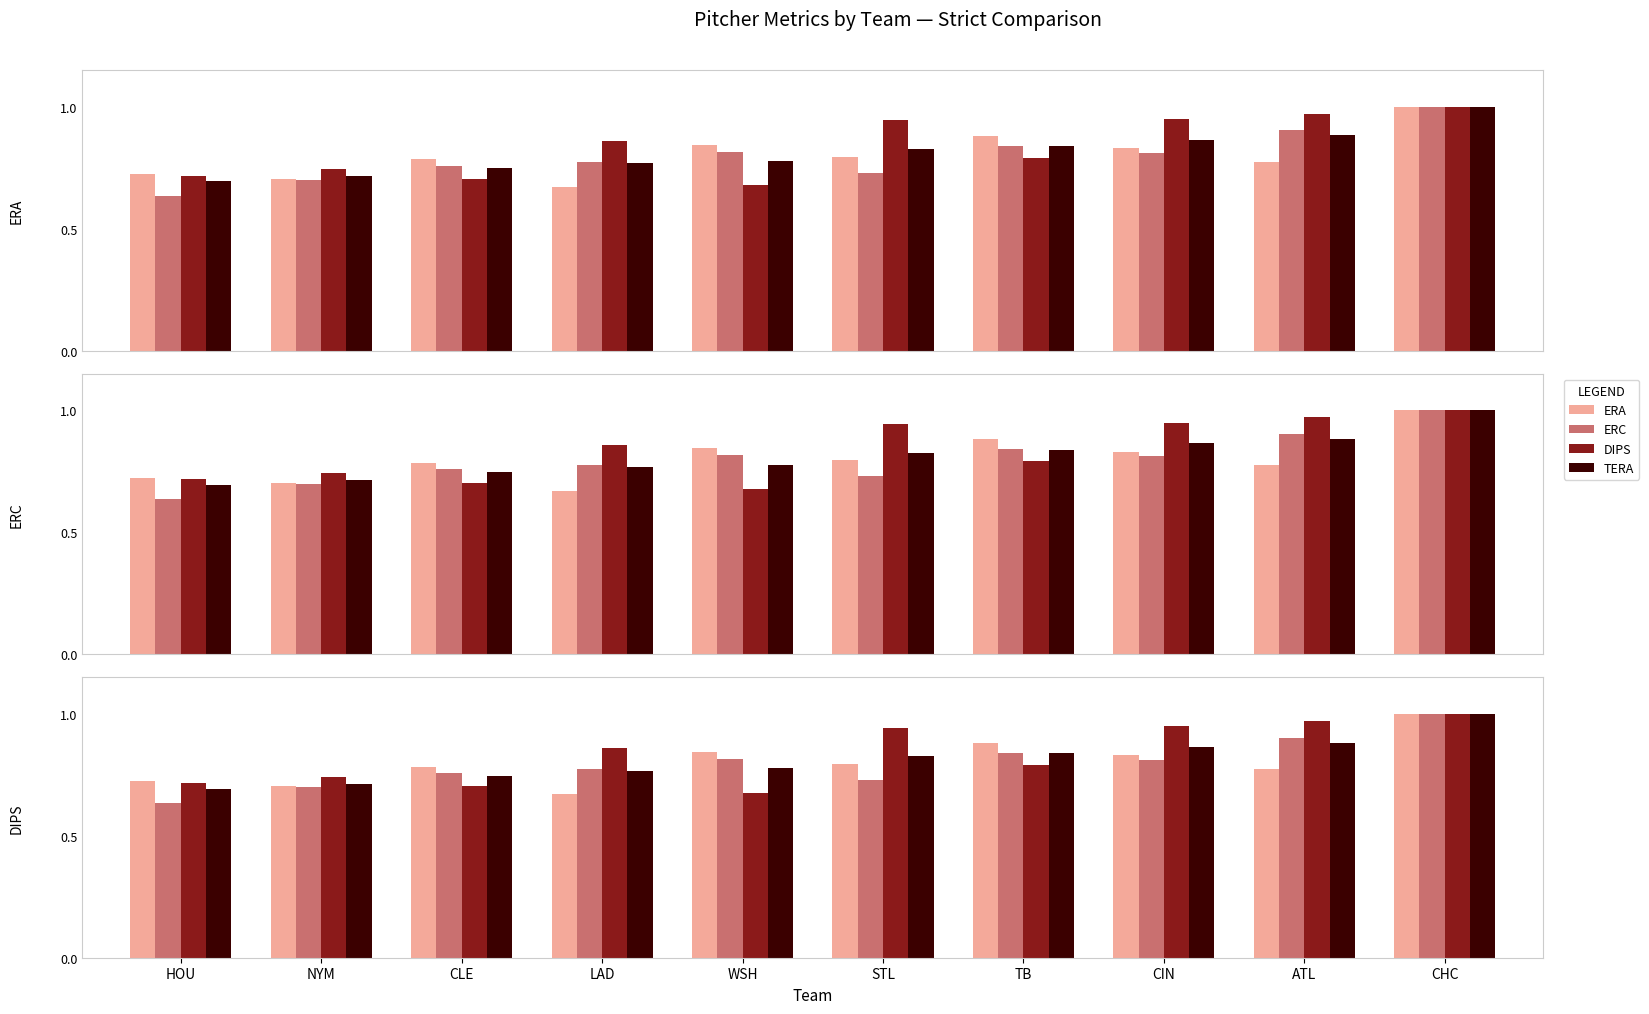

What is the sum of all ERC values?

8.0